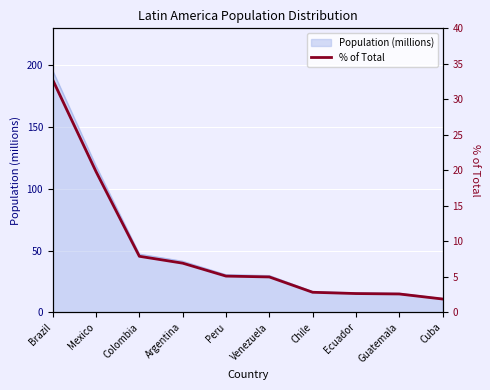

True or false: Population (millions) has a value of 47.0 at Venezuela.

False